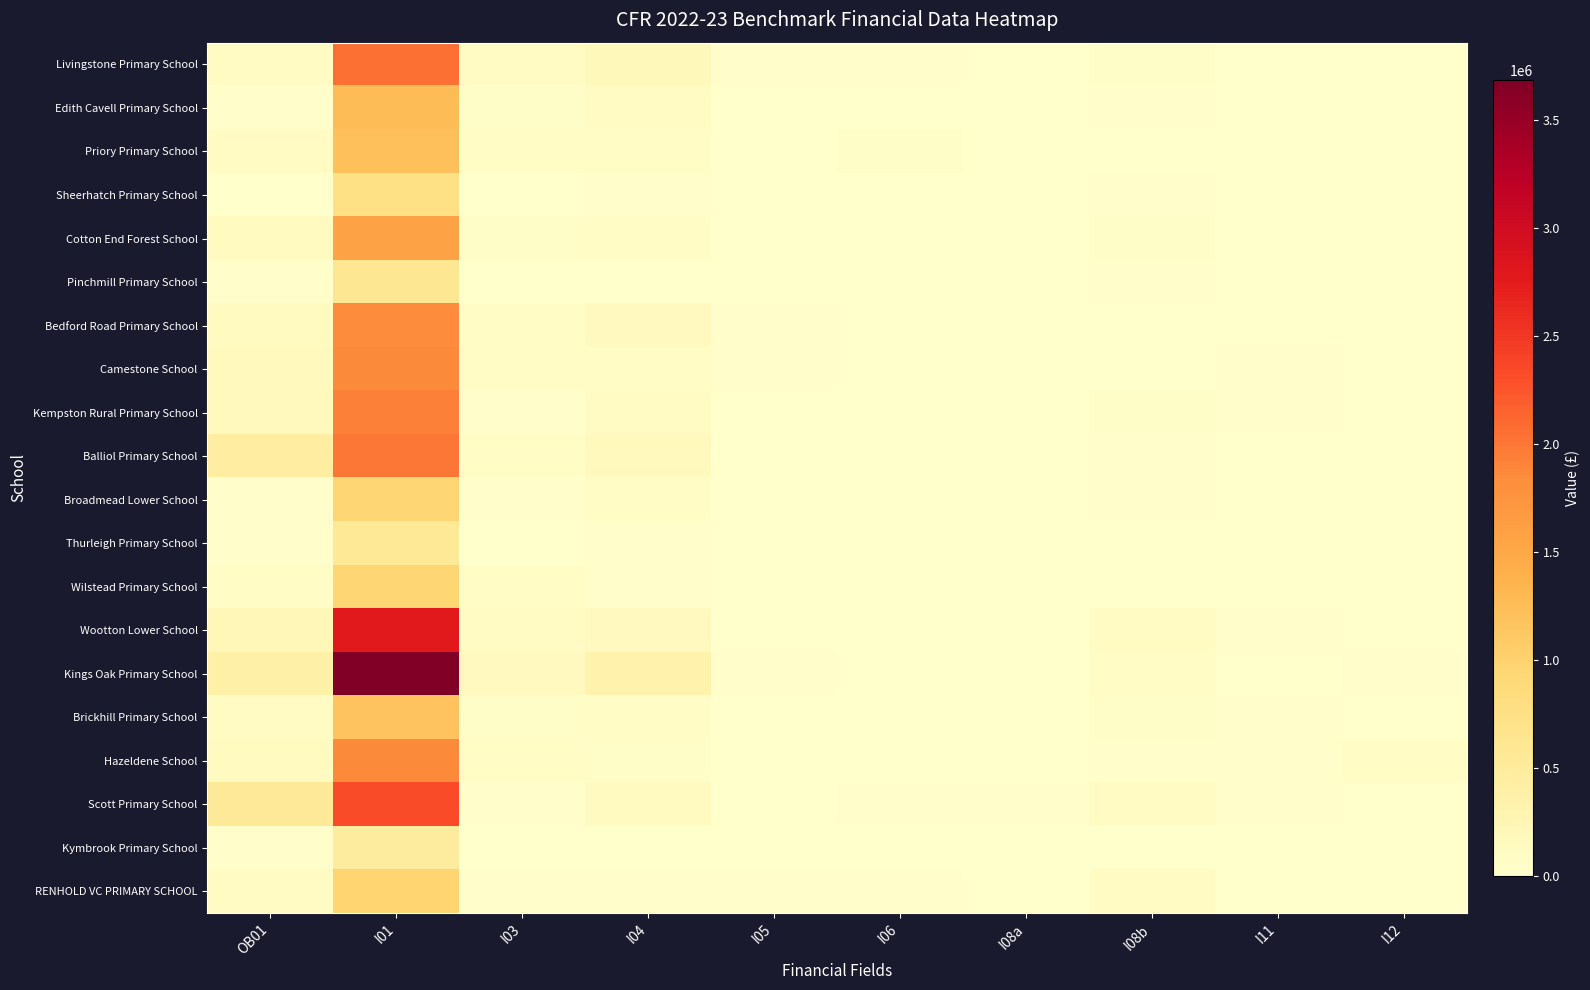

At which category does the chart reach its peak across all series?

I01